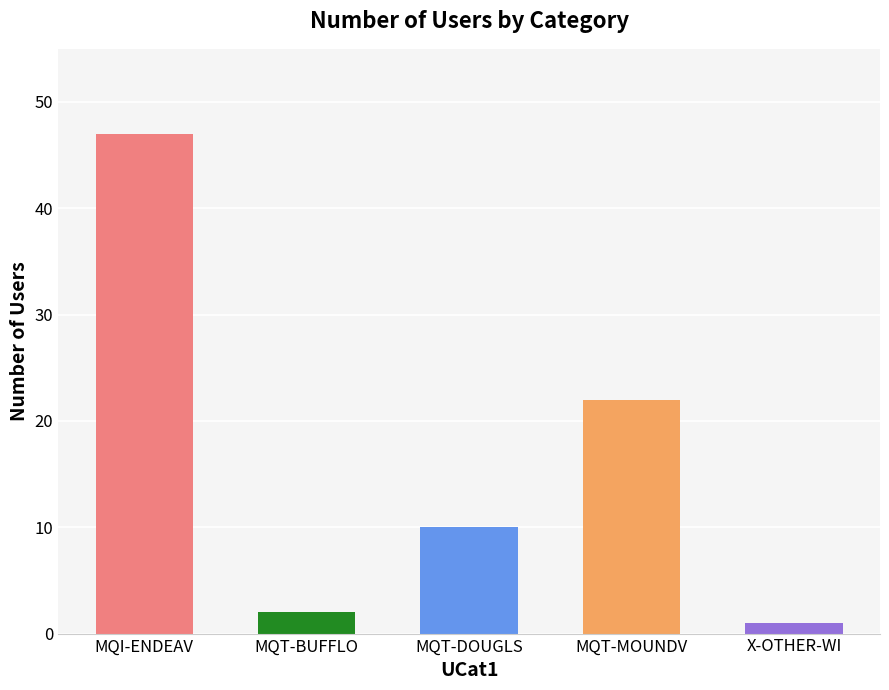

What is the change in value from MQT-BUFFLO to X-OTHER-WI?

-1